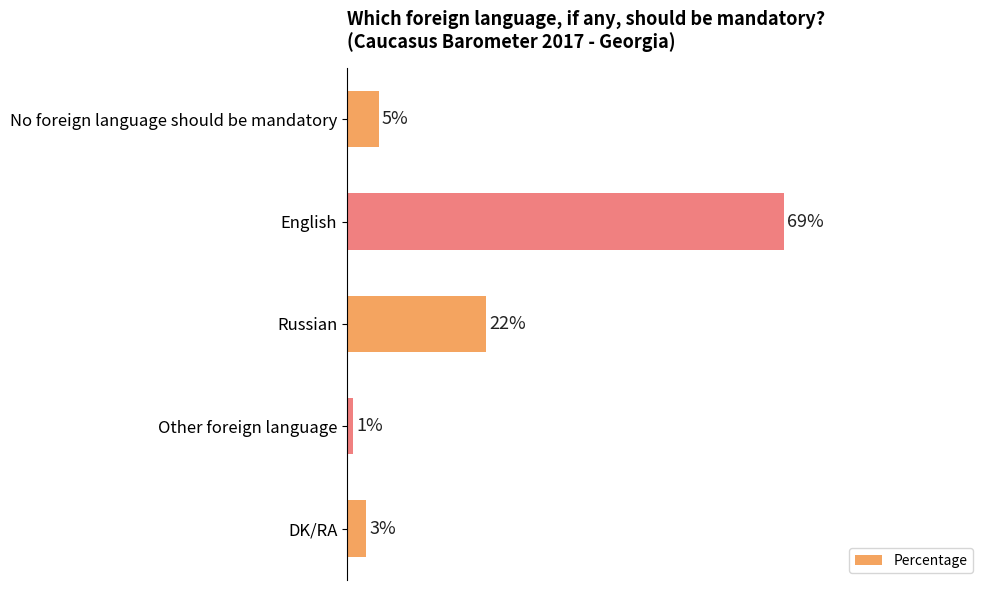

List the labels in order of value, largest first.

English, Russian, No foreign language should be mandatory, DK/RA, Other foreign language